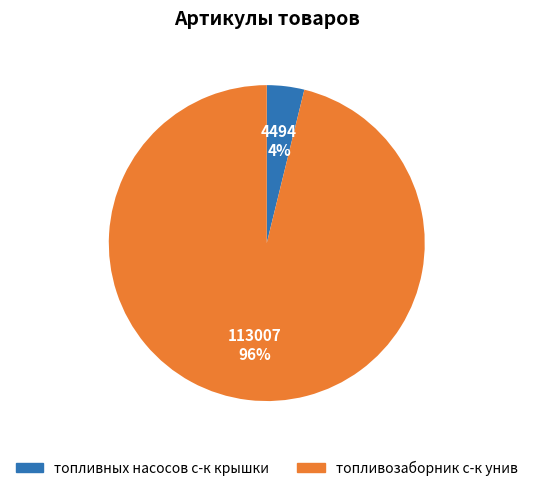

Which slice is the largest?

топливозаборник с-к унив